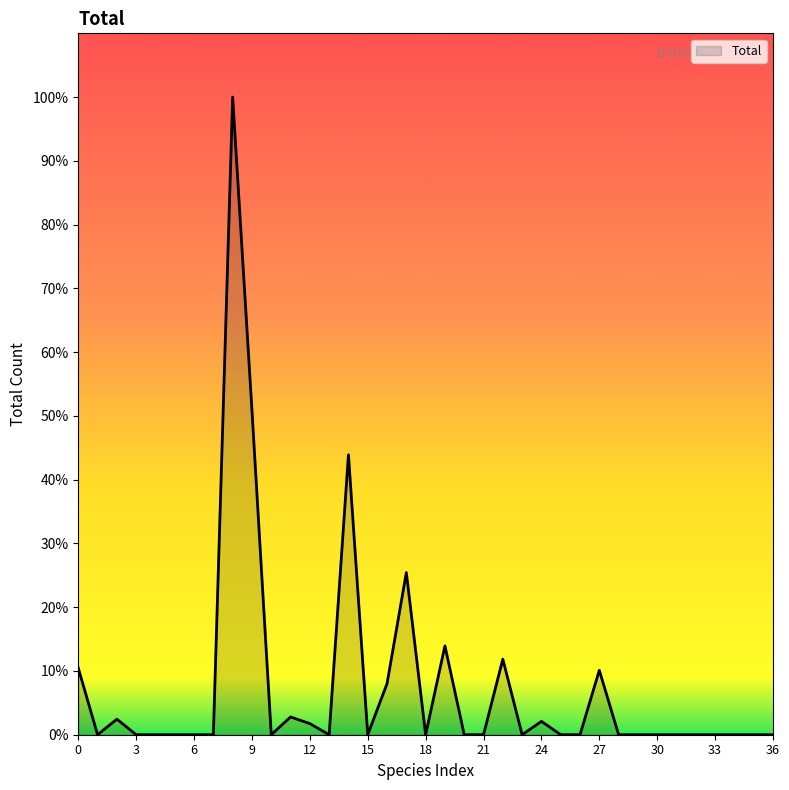

How many interior local peaks (higher than both neighbors) does the data have?

9